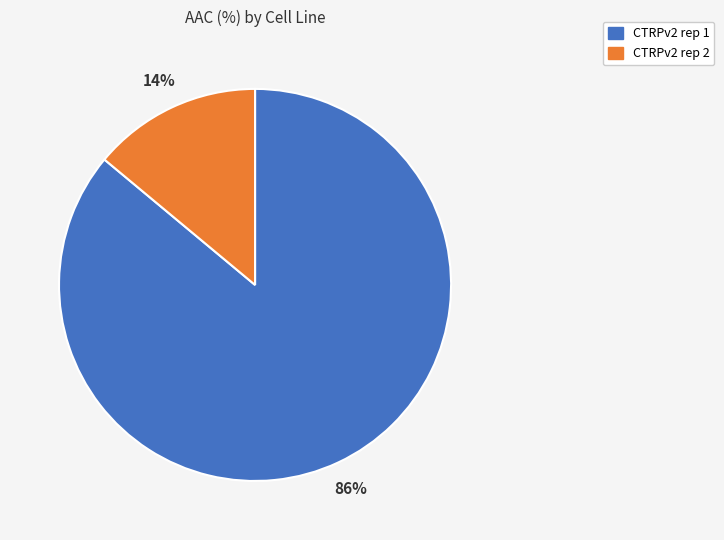

The CTRPv2 rep 1 slice represents 99% of the pie. True or false?

False